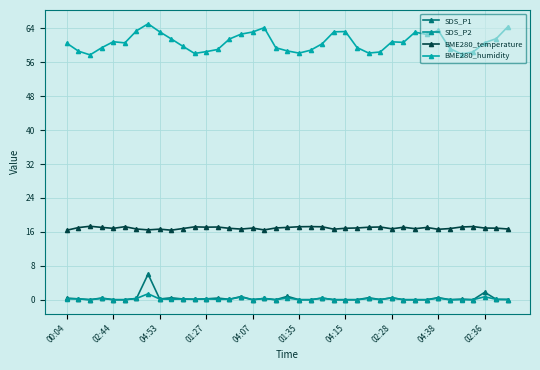

How many interior local valleys does the SDS_P2 series have?

8